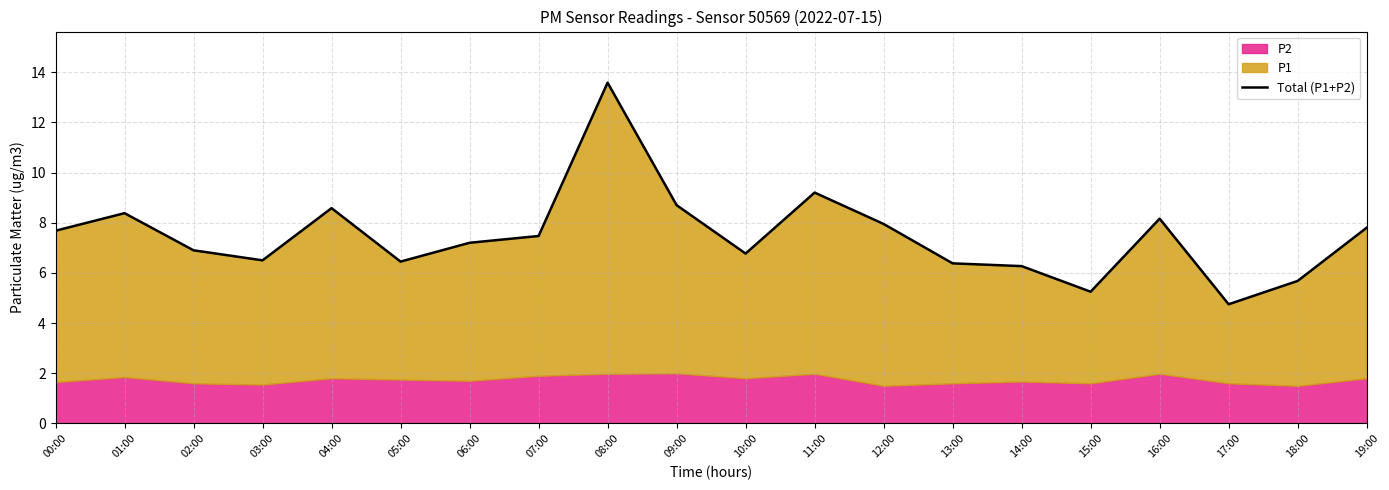

How many values are below 7?

9